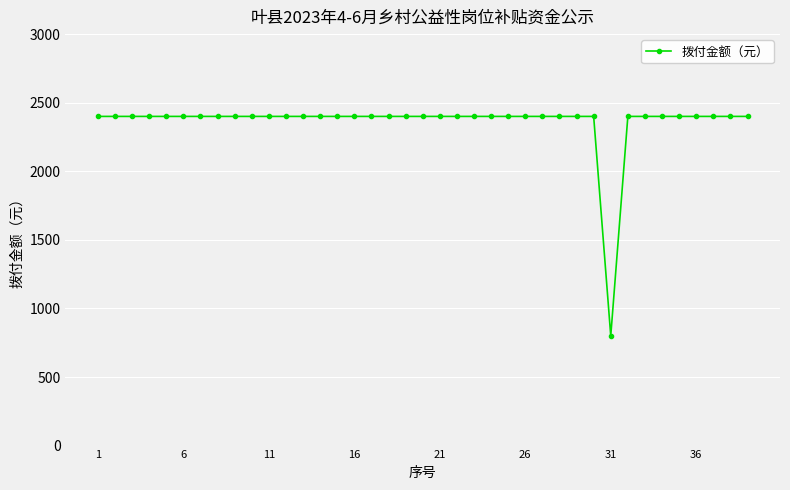

Reading right to left, list all the values displayed in this chart.

2400	2400	2400	2400	2400	2400	2400	2400	800	2400	2400	2400	2400	2400	2400	2400	2400	2400	2400	2400	2400	2400	2400	2400	2400	2400	2400	2400	2400	2400	2400	2400	2400	2400	2400	2400	2400	2400	2400